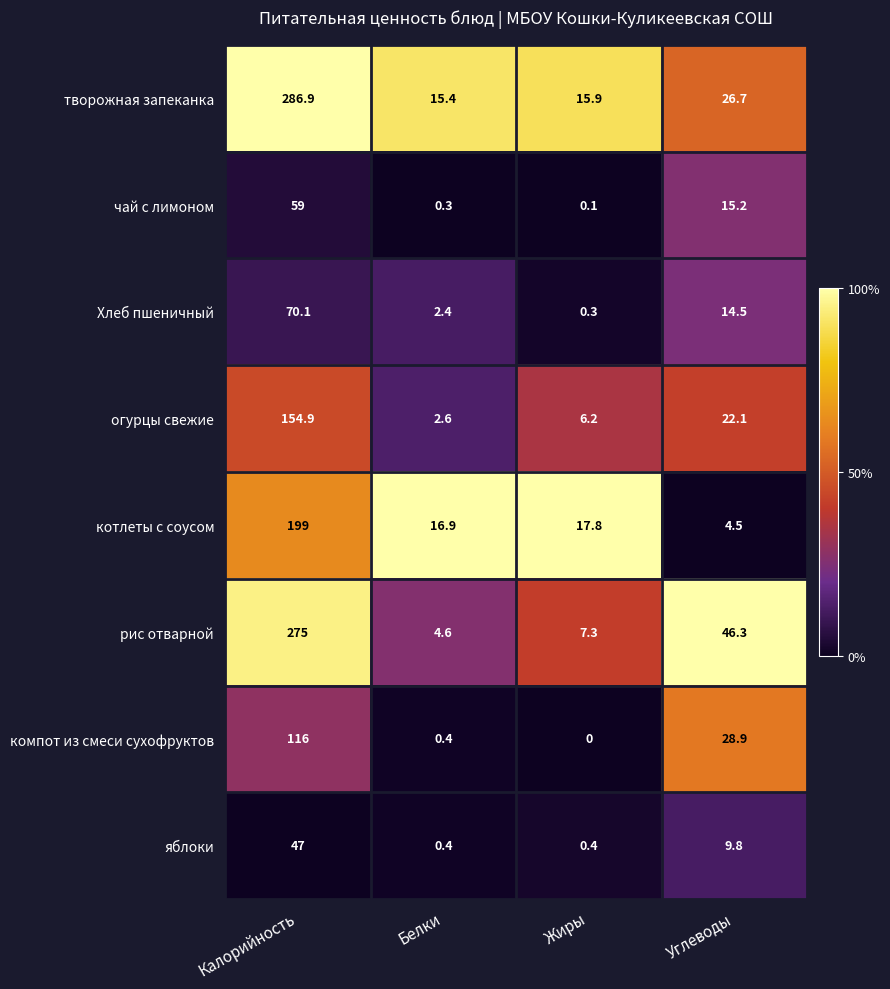

What is the difference between the творожная запеканка values at Углеводы and Белки?

11.3